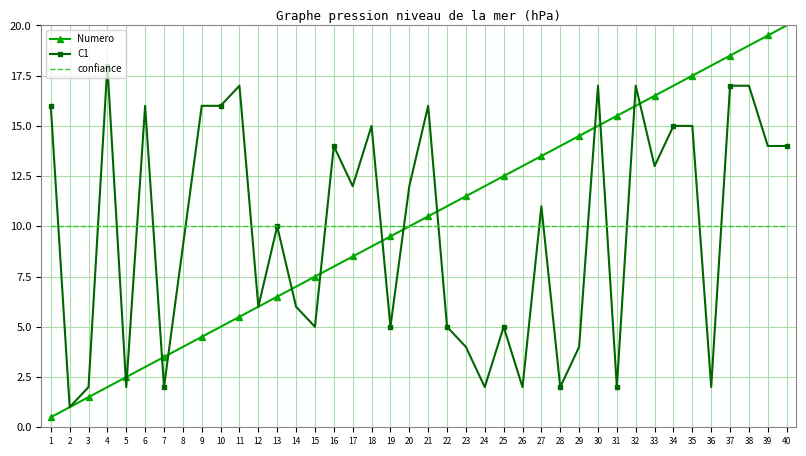

Which series has the largest range (max minus min)?

Numero